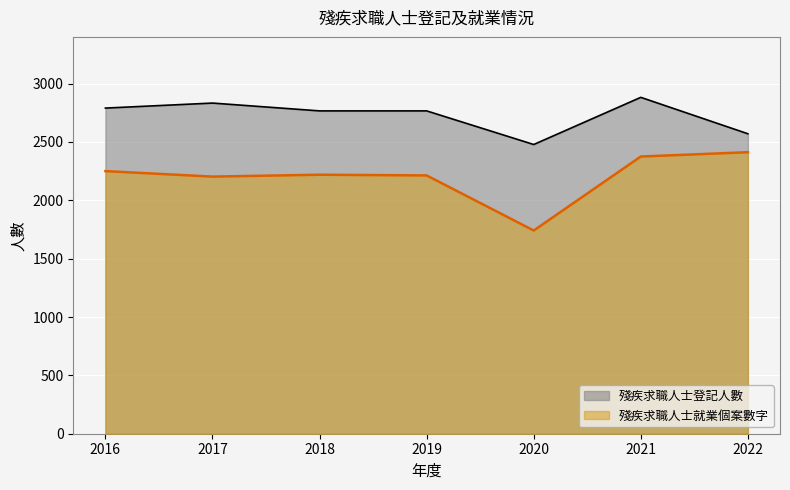

True or false: 殘疾求職人士登記人數 and 殘疾求職人士就業個案數字 cross at least once.

False